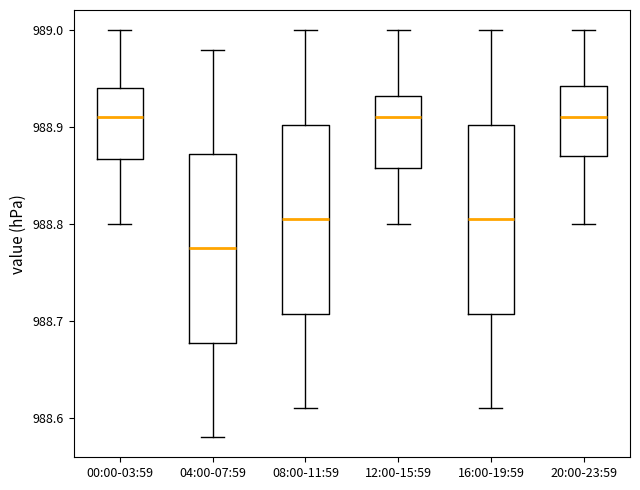

Reading left to right, read every box against the y-axis: the position of its median line, the range the box covers, and the ends of its whiskers. The values are not printed on the chart, so give them approximately, as read against the axis.

00:00-03:59: median 988.91, box 988.87 to 988.94, whiskers 988.80 to 989.00
04:00-07:59: median 988.78, box 988.68 to 988.87, whiskers 988.58 to 988.98
08:00-11:59: median 988.81, box 988.71 to 988.90, whiskers 988.61 to 989.00
12:00-15:59: median 988.91, box 988.86 to 988.93, whiskers 988.80 to 989.00
16:00-19:59: median 988.81, box 988.71 to 988.90, whiskers 988.61 to 989.00
20:00-23:59: median 988.91, box 988.87 to 988.94, whiskers 988.80 to 989.00